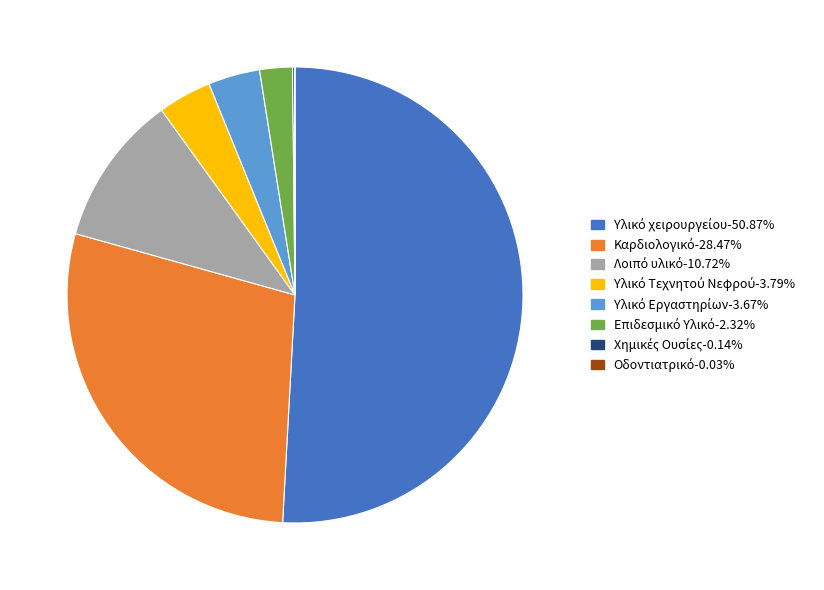

Is there a majority slice in this chart?

Yes